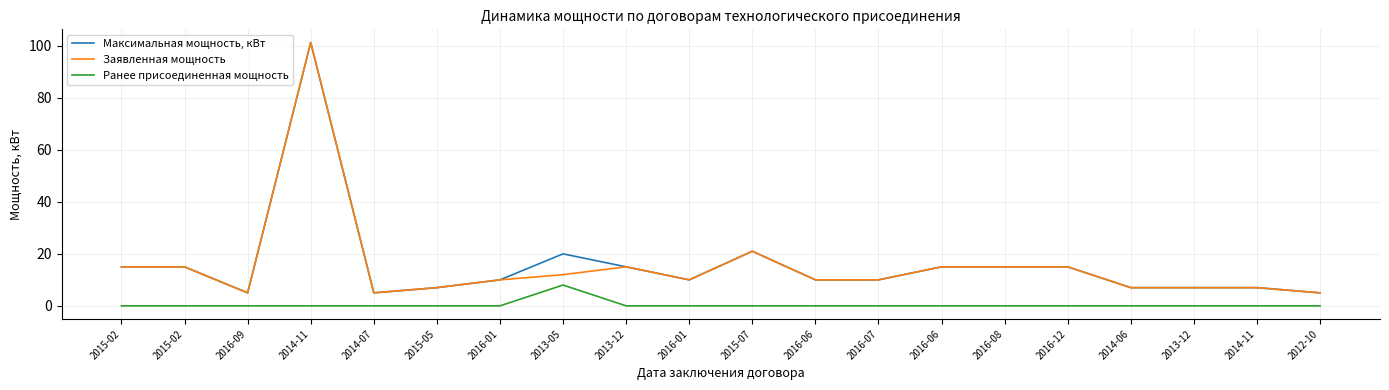

What is the average value of the Заявленная мощность series?

15.4